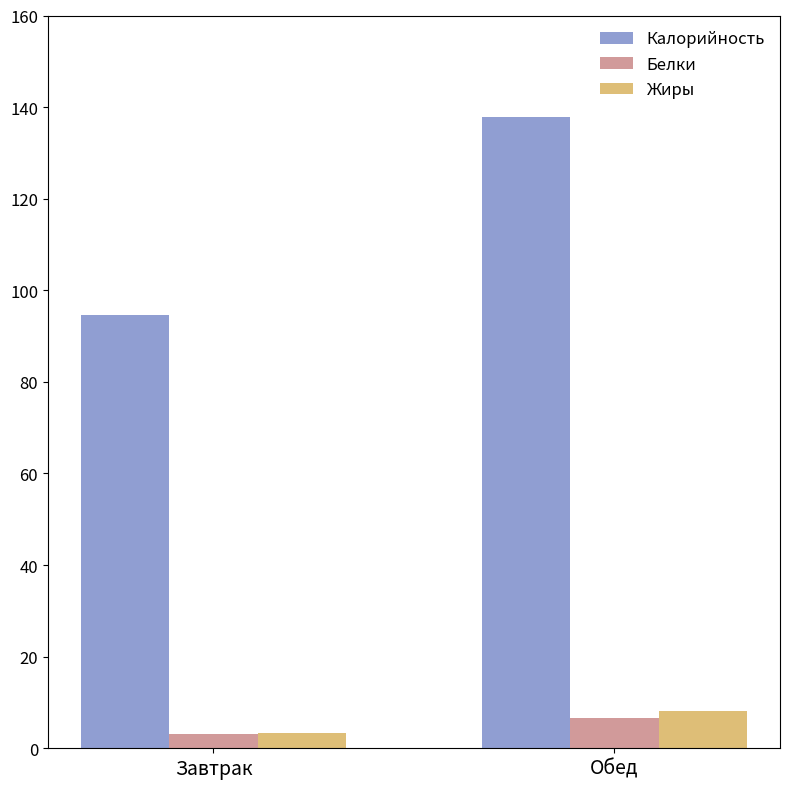

What position from the right is Обед?

1